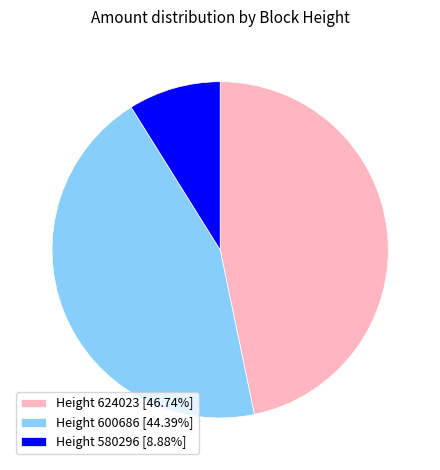

What is the smallest slice in the pie chart?

Height 580296